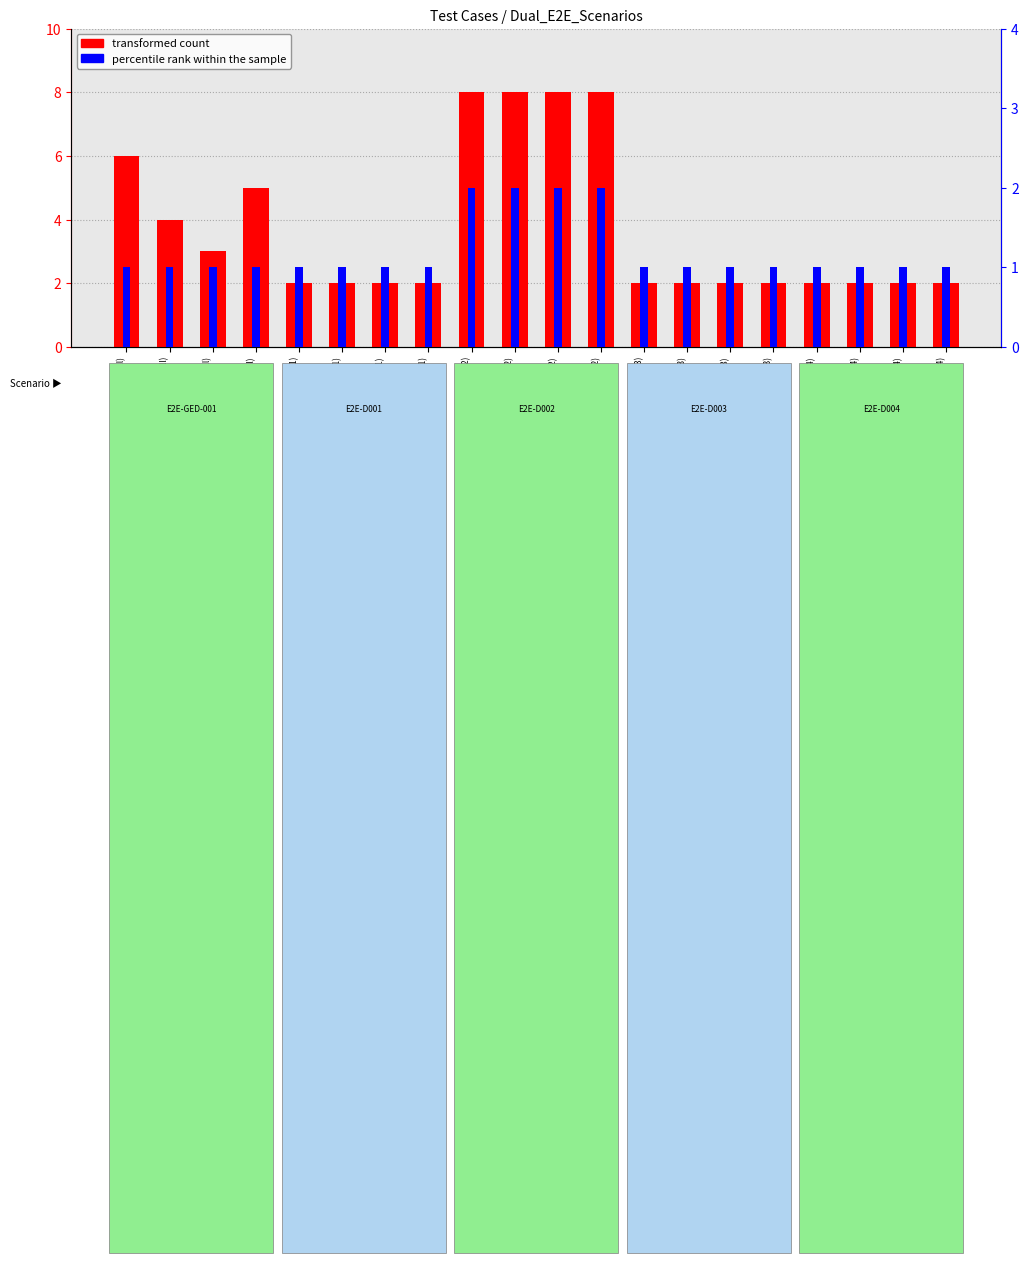

Rank the series by their maximum value, from highest to lowest.

transformed count, percentile rank within the sample